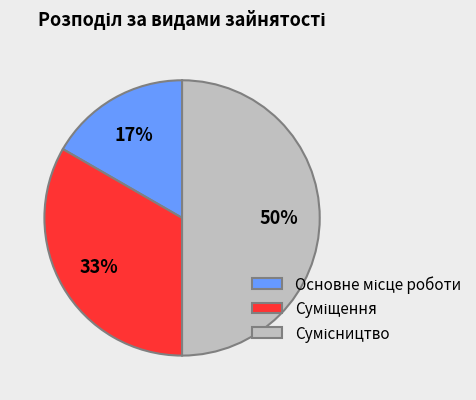

How many slices are in this pie chart?

3